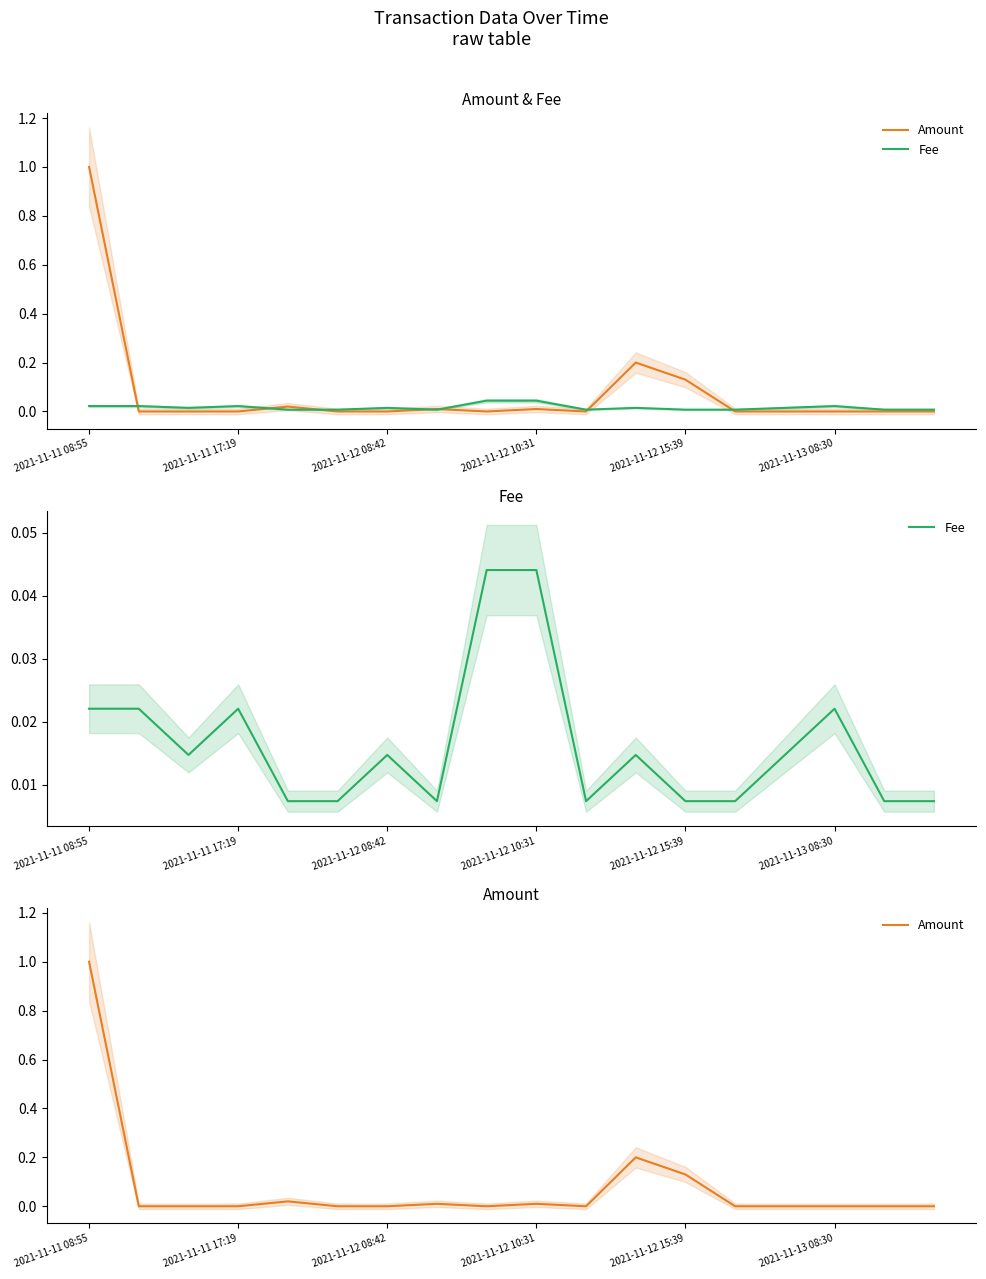

At 2021-11-12 15:39, list the series in order from smallest to largest.

Fee, Amount